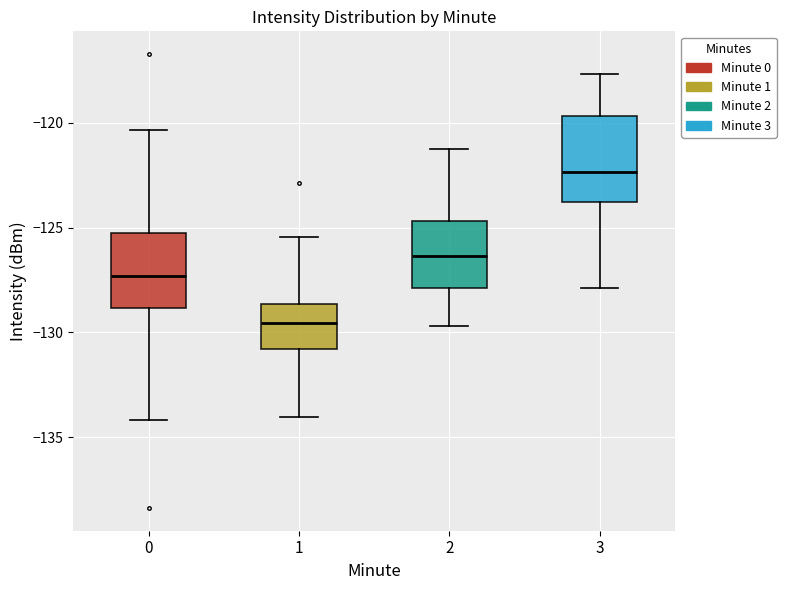

Which box's median line is the lowest?

1